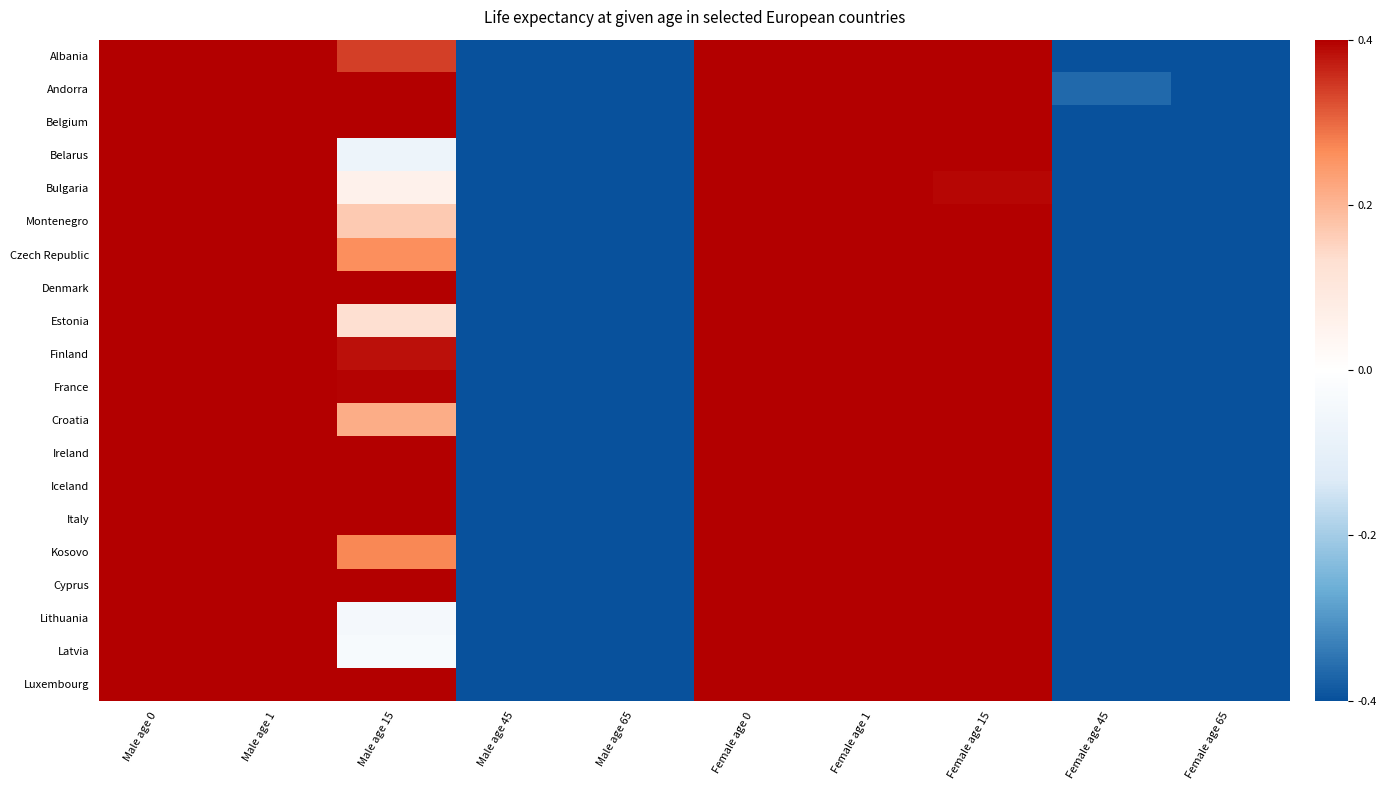

Reading left to right, extract all data points from this chart.

Albania: Male age 0=0.5	Male age 1=0.5	Male age 15=0.4	Male age 45=-0.5	Male age 65=-0.5	Female age 0=0.5	Female age 1=0.5	Female age 15=0.5	Female age 45=-0.5	Female age 65=-0.5
Andorra: Male age 0=0.5	Male age 1=0.5	Male age 15=0.5	Male age 45=-0.5	Male age 65=-0.5	Female age 0=0.5	Female age 1=0.5	Female age 15=0.5	Female age 45=-0.5	Female age 65=-0.5
Belgium: Male age 0=0.5	Male age 1=0.5	Male age 15=0.5	Male age 45=-0.5	Male age 65=-0.5	Female age 0=0.5	Female age 1=0.5	Female age 15=0.5	Female age 45=-0.5	Female age 65=-0.5
Belarus: Male age 0=0.5	Male age 1=0.5	Male age 15=-0.1	Male age 45=-0.5	Male age 65=-0.5	Female age 0=0.5	Female age 1=0.5	Female age 15=0.5	Female age 45=-0.5	Female age 65=-0.5
Bulgaria: Male age 0=0.5	Male age 1=0.5	Male age 15=0.1	Male age 45=-0.5	Male age 65=-0.5	Female age 0=0.5	Female age 1=0.5	Female age 15=0.5	Female age 45=-0.5	Female age 65=-0.5
Montenegro: Male age 0=0.5	Male age 1=0.5	Male age 15=0.2	Male age 45=-0.5	Male age 65=-0.5	Female age 0=0.5	Female age 1=0.5	Female age 15=0.5	Female age 45=-0.5	Female age 65=-0.5
Czech Republic: Male age 0=0.5	Male age 1=0.5	Male age 15=0.3	Male age 45=-0.5	Male age 65=-0.5	Female age 0=0.5	Female age 1=0.5	Female age 15=0.5	Female age 45=-0.5	Female age 65=-0.5
Denmark: Male age 0=0.5	Male age 1=0.5	Male age 15=0.5	Male age 45=-0.5	Male age 65=-0.5	Female age 0=0.5	Female age 1=0.5	Female age 15=0.5	Female age 45=-0.5	Female age 65=-0.5
Estonia: Male age 0=0.5	Male age 1=0.5	Male age 15=0.2	Male age 45=-0.5	Male age 65=-0.5	Female age 0=0.5	Female age 1=0.5	Female age 15=0.5	Female age 45=-0.5	Female age 65=-0.5
Finland: Male age 0=0.5	Male age 1=0.5	Male age 15=0.5	Male age 45=-0.5	Male age 65=-0.5	Female age 0=0.5	Female age 1=0.5	Female age 15=0.5	Female age 45=-0.5	Female age 65=-0.5
France: Male age 0=0.5	Male age 1=0.5	Male age 15=0.5	Male age 45=-0.5	Male age 65=-0.5	Female age 0=0.5	Female age 1=0.5	Female age 15=0.5	Female age 45=-0.5	Female age 65=-0.5
Croatia: Male age 0=0.5	Male age 1=0.5	Male age 15=0.3	Male age 45=-0.5	Male age 65=-0.5	Female age 0=0.5	Female age 1=0.5	Female age 15=0.5	Female age 45=-0.5	Female age 65=-0.5
Ireland: Male age 0=0.5	Male age 1=0.5	Male age 15=0.5	Male age 45=-0.5	Male age 65=-0.5	Female age 0=0.5	Female age 1=0.5	Female age 15=0.5	Female age 45=-0.5	Female age 65=-0.5
Iceland: Male age 0=0.5	Male age 1=0.5	Male age 15=0.5	Male age 45=-0.5	Male age 65=-0.5	Female age 0=0.5	Female age 1=0.5	Female age 15=0.5	Female age 45=-0.5	Female age 65=-0.5
Italy: Male age 0=0.5	Male age 1=0.5	Male age 15=0.5	Male age 45=-0.5	Male age 65=-0.5	Female age 0=0.5	Female age 1=0.5	Female age 15=0.5	Female age 45=-0.5	Female age 65=-0.5
Kosovo: Male age 0=0.5	Male age 1=0.5	Male age 15=0.3	Male age 45=-0.5	Male age 65=-0.5	Female age 0=0.5	Female age 1=0.5	Female age 15=0.5	Female age 45=-0.5	Female age 65=-0.5
Cyprus: Male age 0=0.5	Male age 1=0.5	Male age 15=0.5	Male age 45=-0.5	Male age 65=-0.5	Female age 0=0.5	Female age 1=0.5	Female age 15=0.5	Female age 45=-0.5	Female age 65=-0.5
Lithuania: Male age 0=0.5	Male age 1=0.5	Male age 15=-0.1	Male age 45=-0.5	Male age 65=-0.5	Female age 0=0.5	Female age 1=0.5	Female age 15=0.5	Female age 45=-0.5	Female age 65=-0.5
Latvia: Male age 0=0.5	Male age 1=0.5	Male age 15=-0.0	Male age 45=-0.5	Male age 65=-0.5	Female age 0=0.5	Female age 1=0.5	Female age 15=0.5	Female age 45=-0.5	Female age 65=-0.5
Luxembourg: Male age 0=0.5	Male age 1=0.5	Male age 15=0.5	Male age 45=-0.5	Male age 65=-0.5	Female age 0=0.5	Female age 1=0.5	Female age 15=0.5	Female age 45=-0.5	Female age 65=-0.5